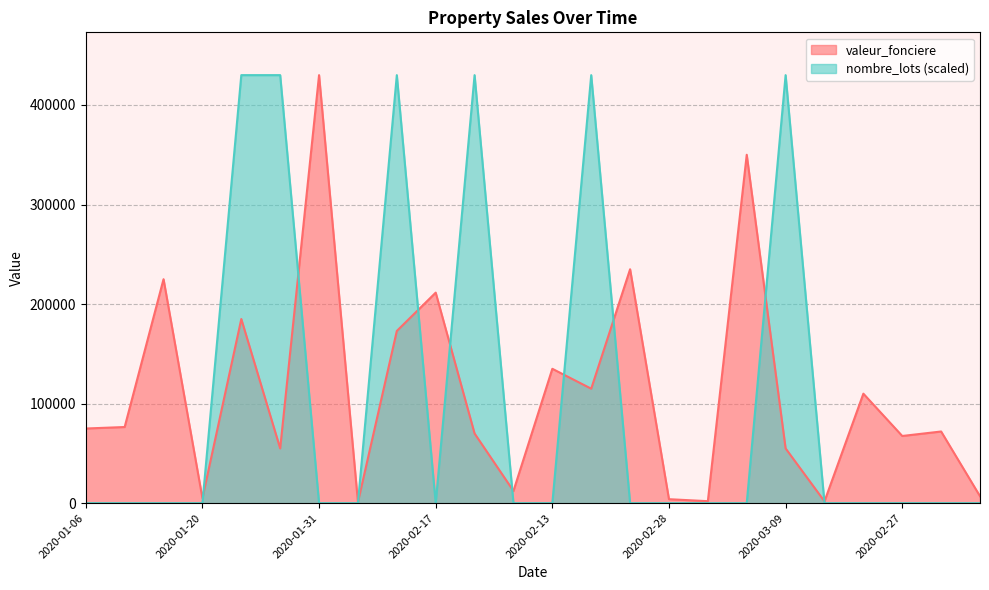

At which category does nombre_lots reach its first local valley?

2020-02-17